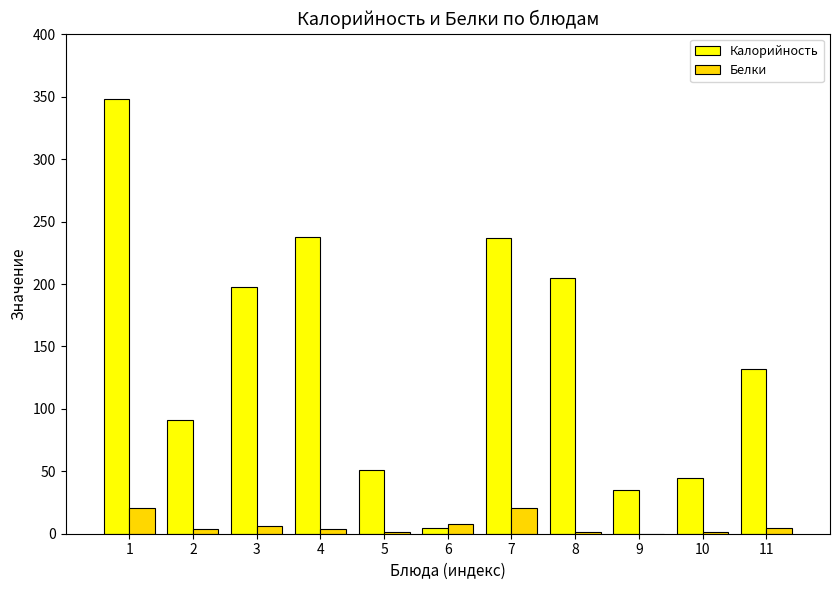

Between 6 and 8, which series saw the biggest shift?

Калорийность